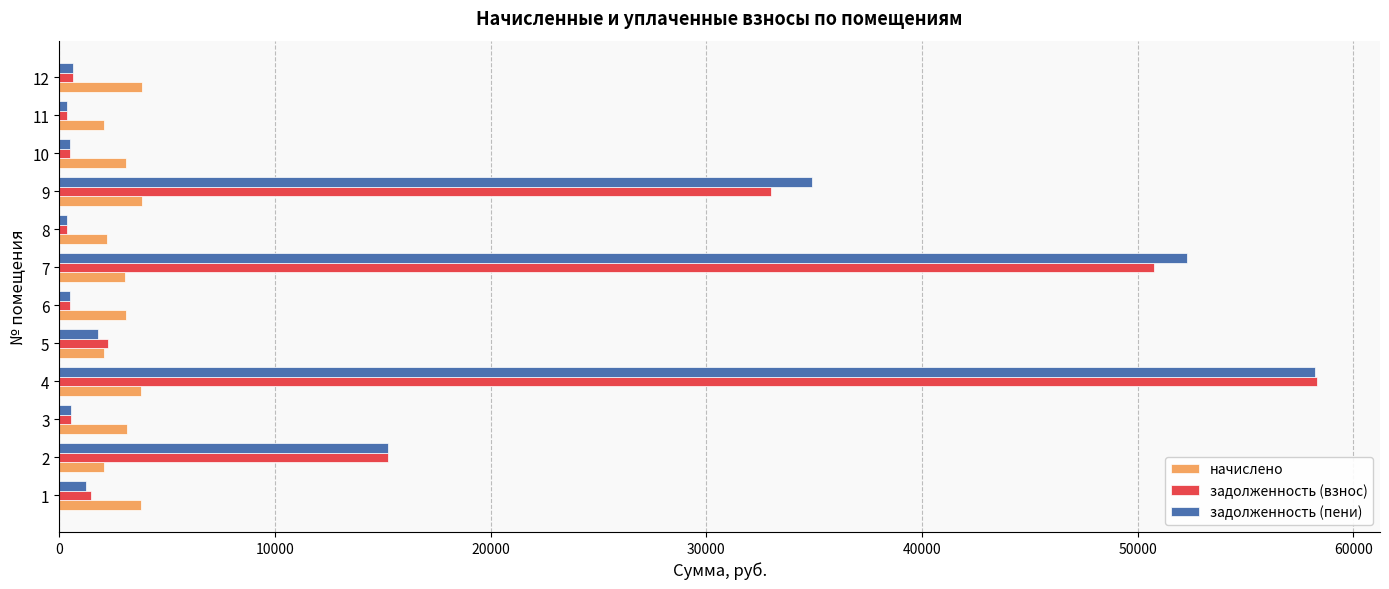

What is the maximum value shown in the chart?

58318.2